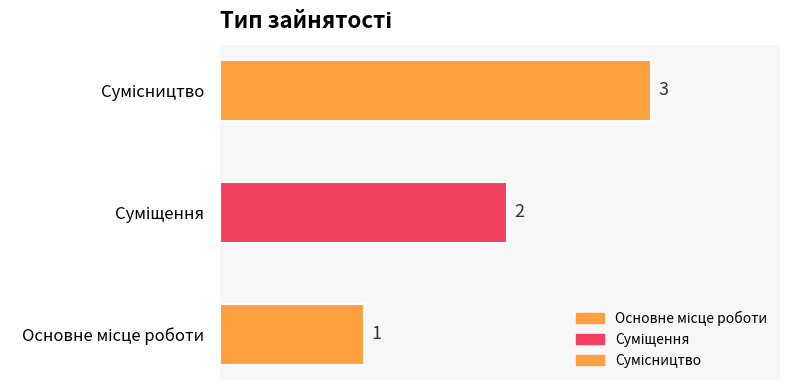

Count the values in the range 1 to 3.

3